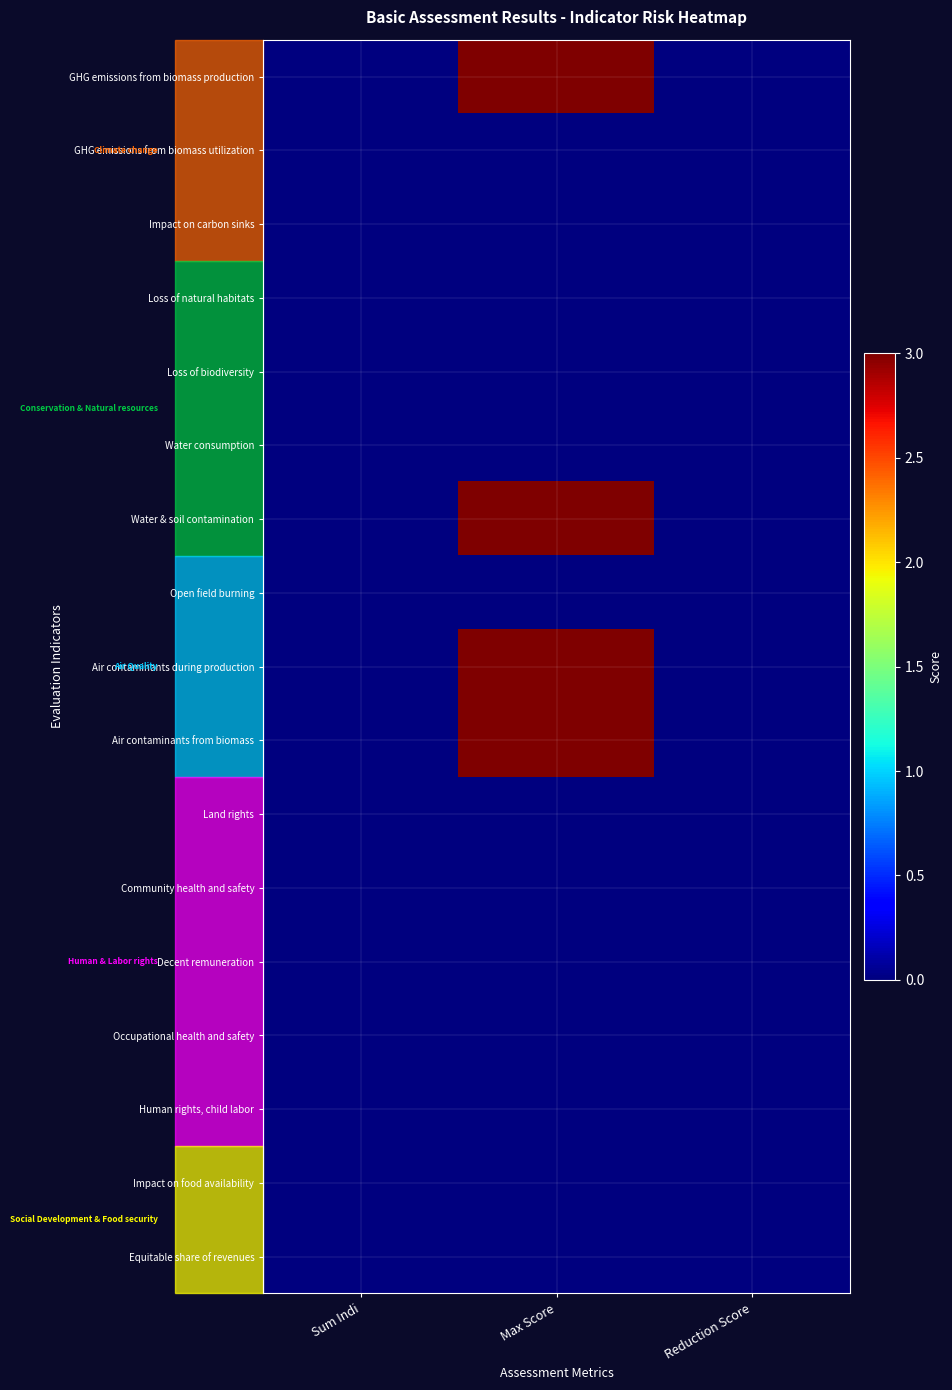

At which category does the chart reach its minimum across all series?

Sum Indi